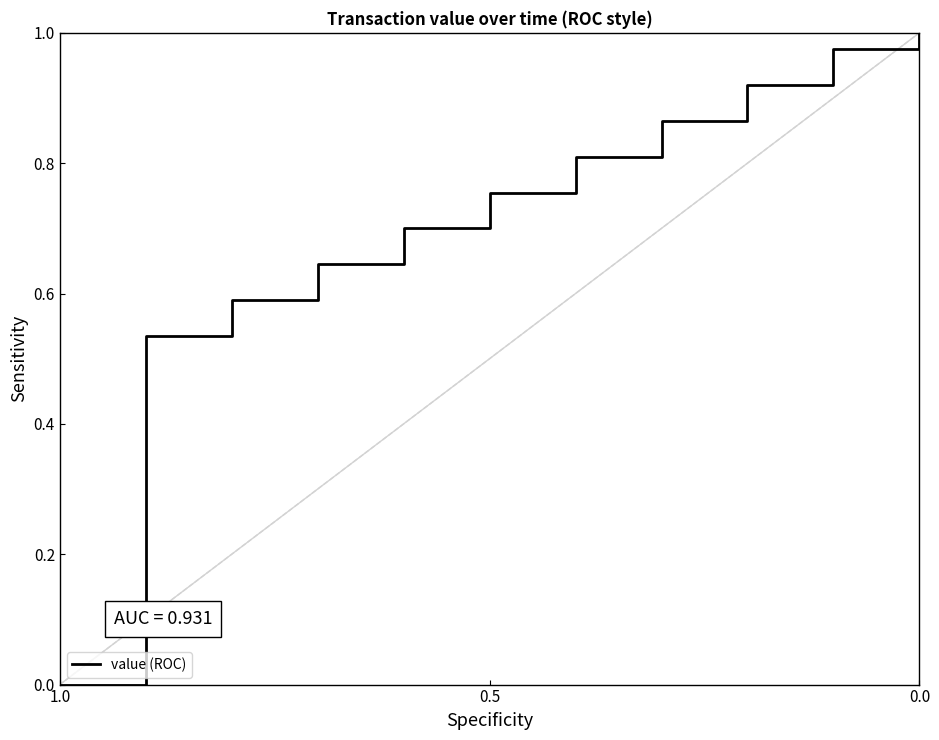

Reading right to left, extract all data points from this chart.

1.0	1.0	1.0	0.9	0.9	0.8	0.8	0.7	0.6	0.6	0.5	0.0